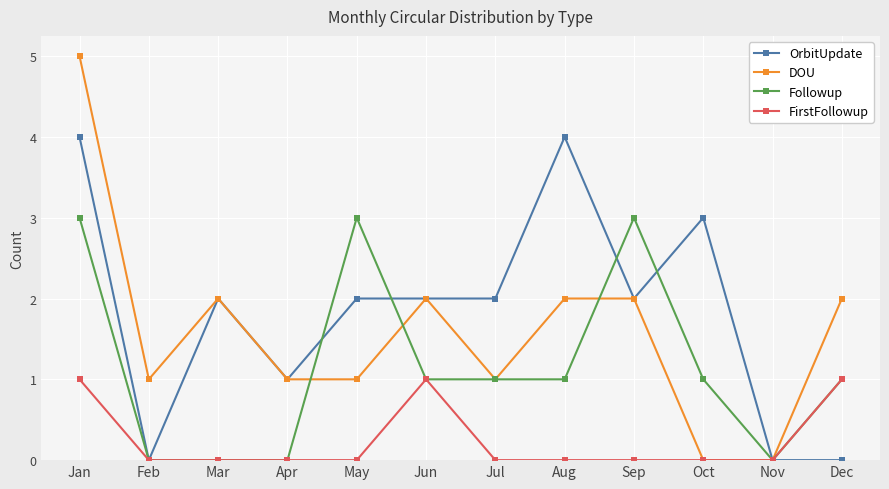

How many lines are shown in the chart?

4